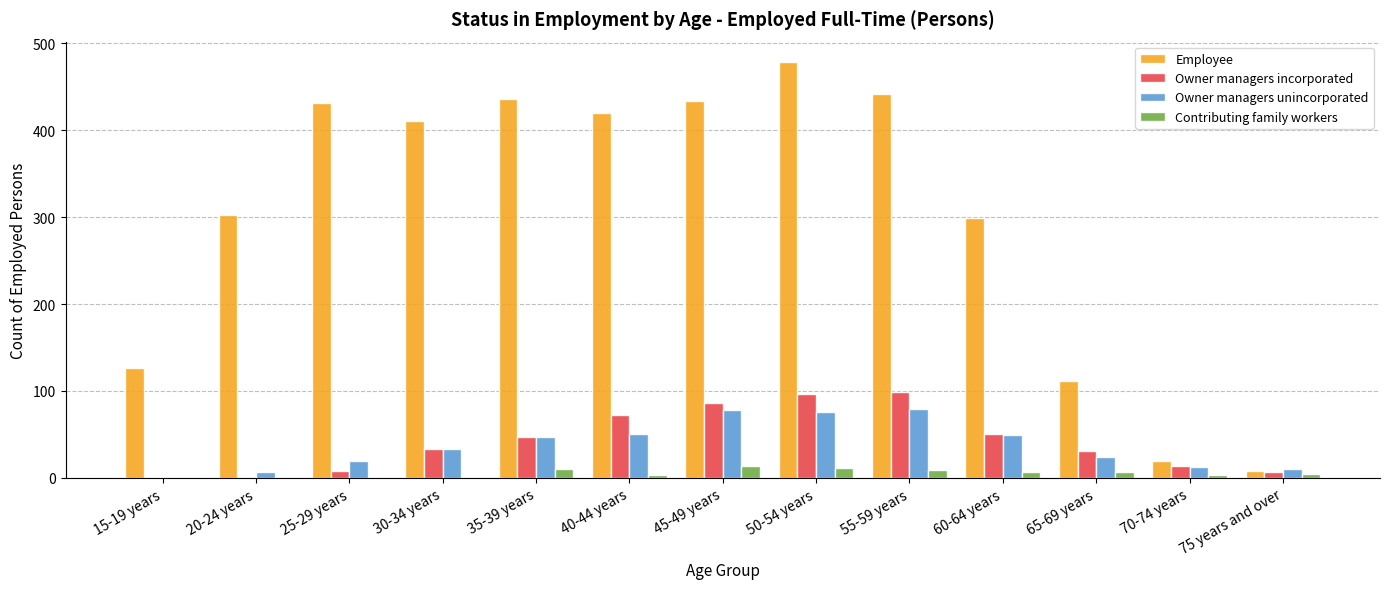

Which series changed the most between 40-44 years and 50-54 years?

Employee